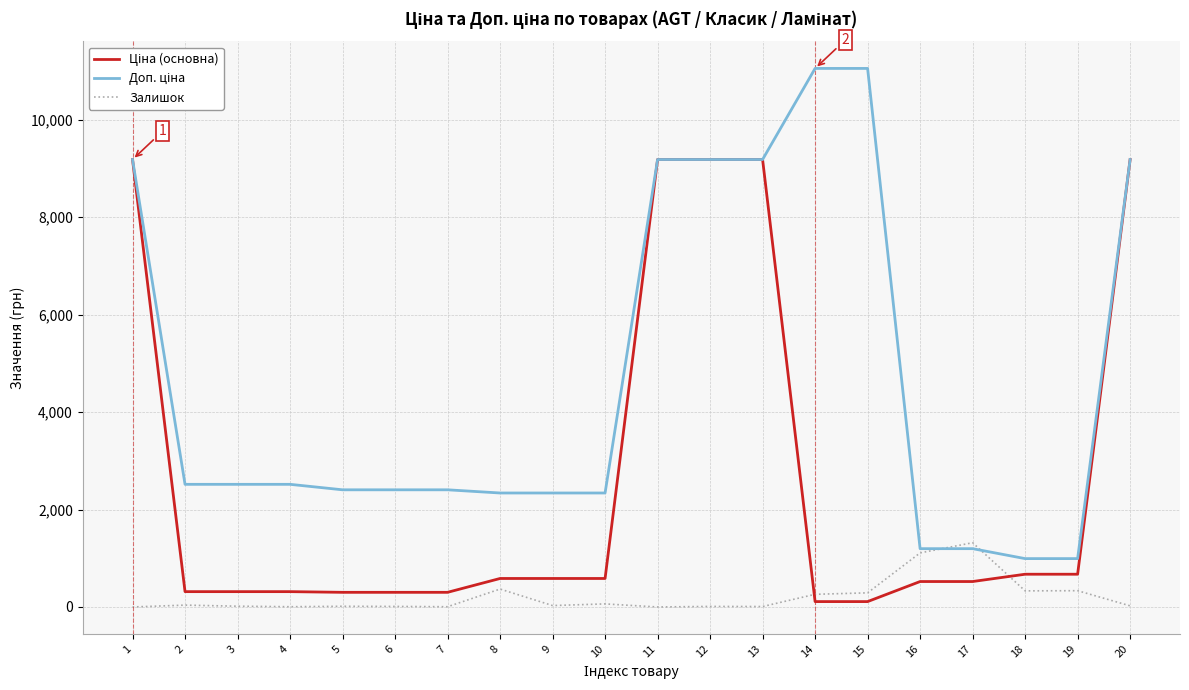

What is the maximum value shown in the chart?

11055.0